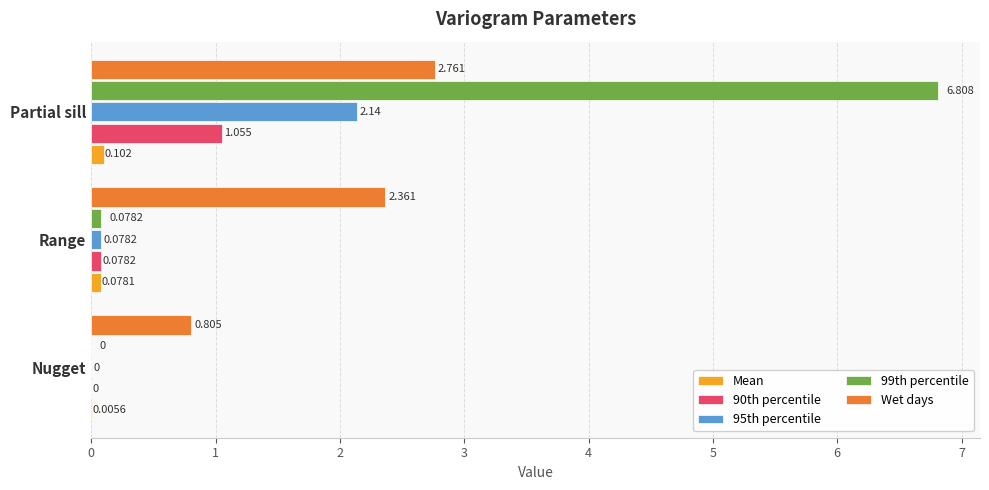

At which label is 90th percentile closest to 0?

Nugget